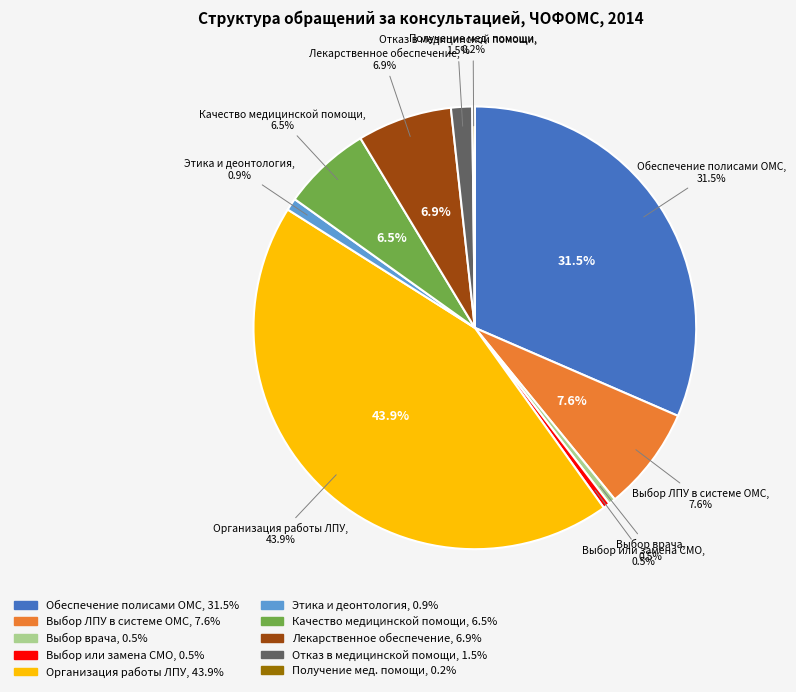

Is there any slice that represents more than half of the pie?

No